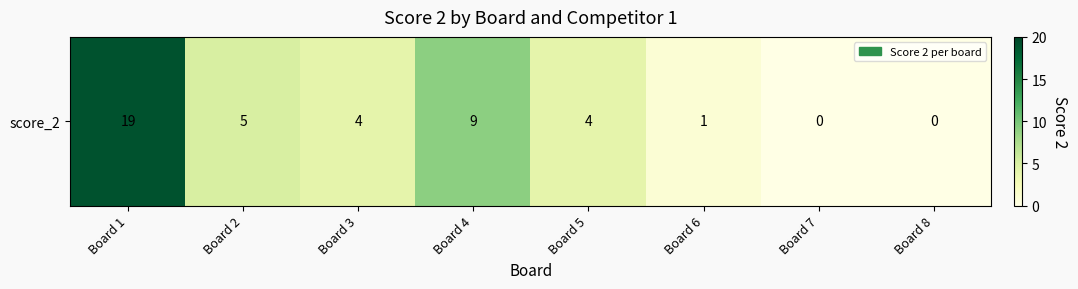

What is the difference between the second highest and minimum values?

9